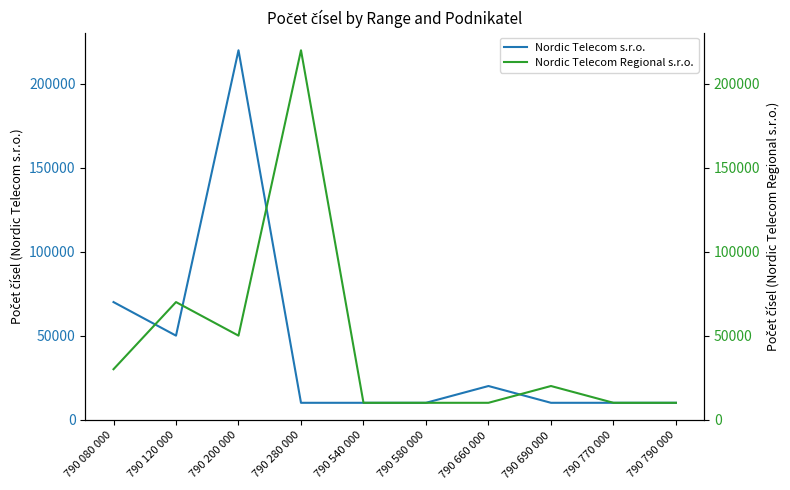

True or false: Nordic Telecom s.r.o. and Nordic Telecom Regional s.r.o. intersect in this chart.

True